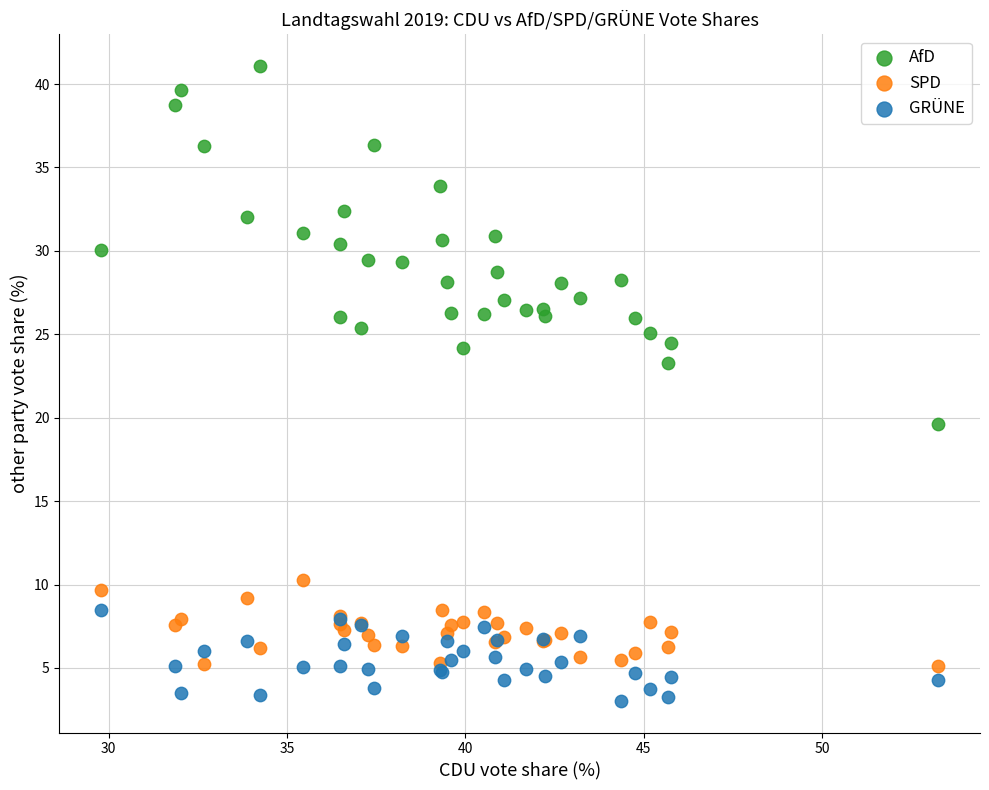

Across all series, what Y value is closest to 22?

23.3